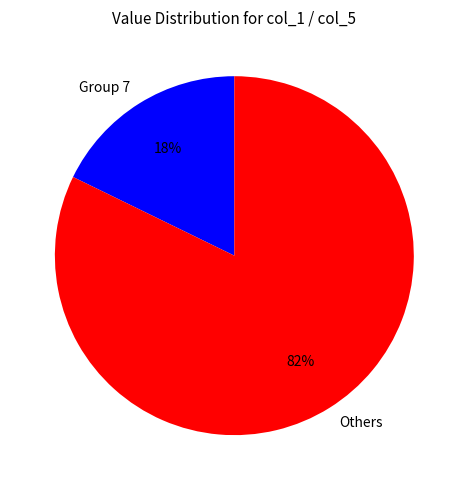

Between Others and Group 7, which is larger?

Others